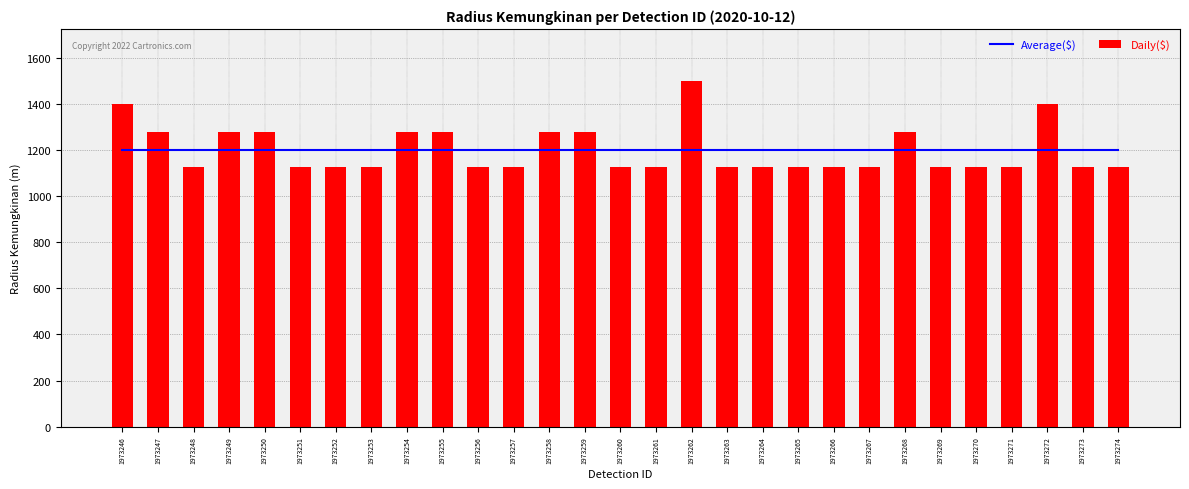

What is the average value of the Average($) series?

1199.6